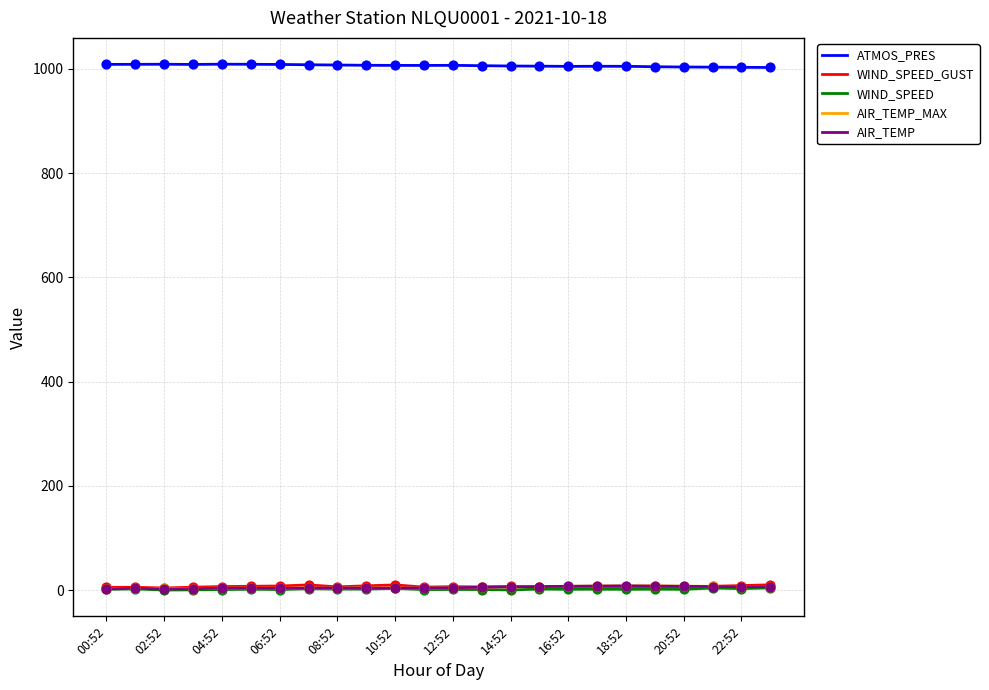

Which series has the largest total across all categories?

ATMOS_PRES